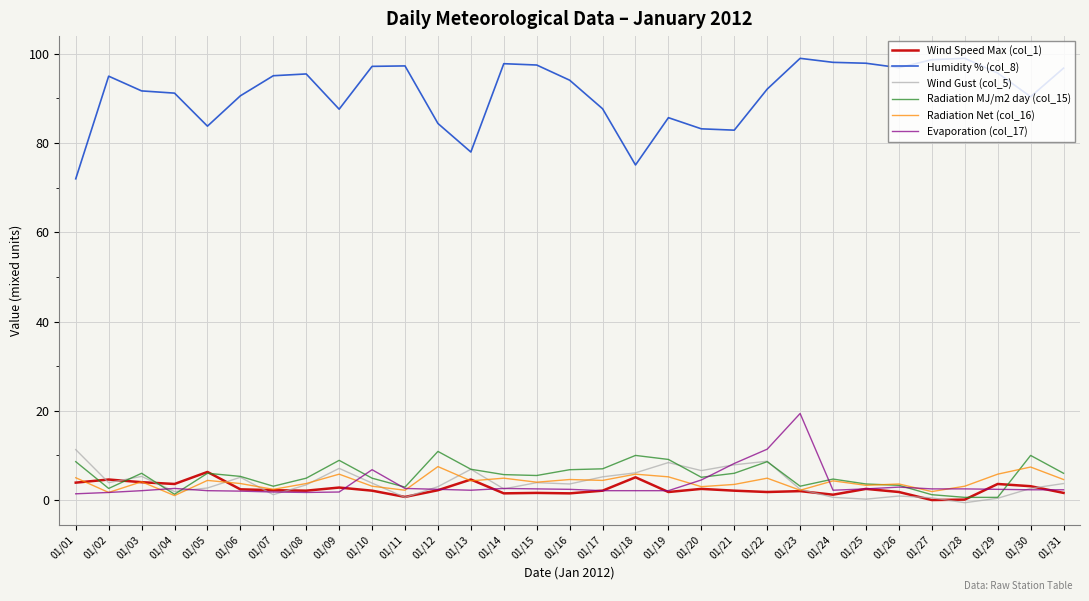

What is the highest value of the Radiation Net (col_16) series?

7.5